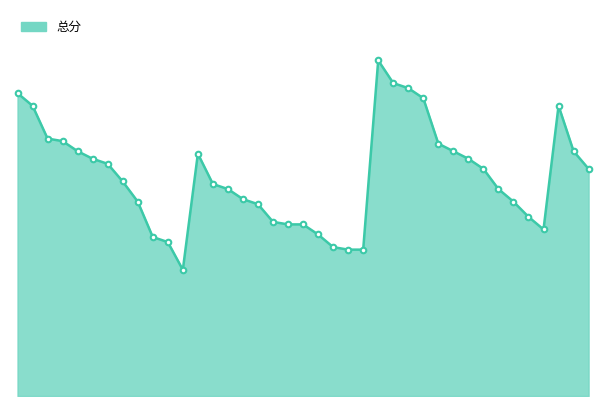

Is this an area chart (filled region under the line)?

Yes